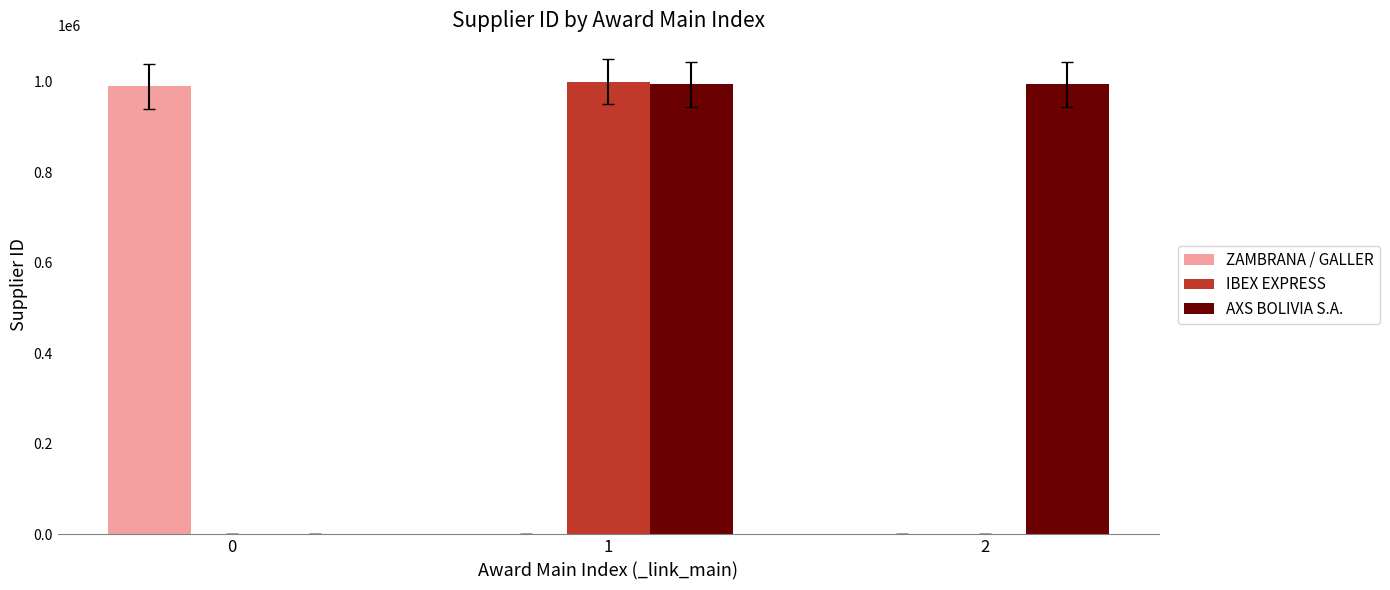

What is the greatest value displayed?

999582